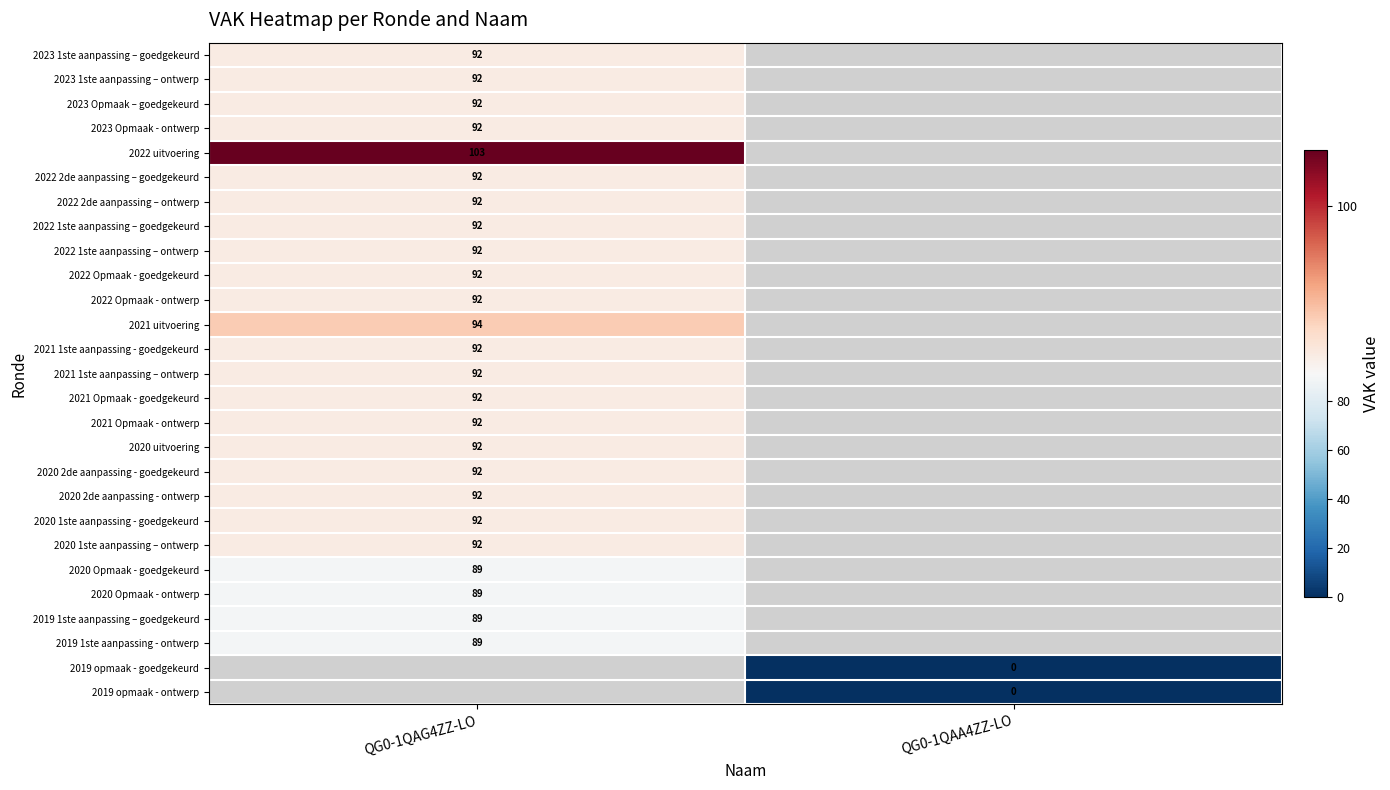

True or false: 2020 2de aanpassing - ontwerp has a value of 92 at QG0-1QAG4ZZ-LO.

True